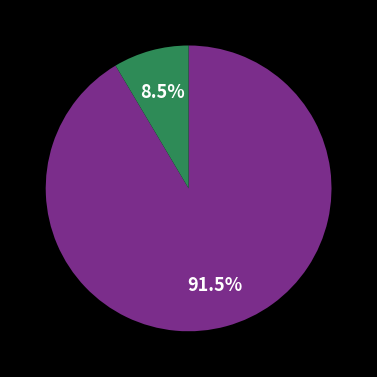

Does any single category account for the majority?

Yes